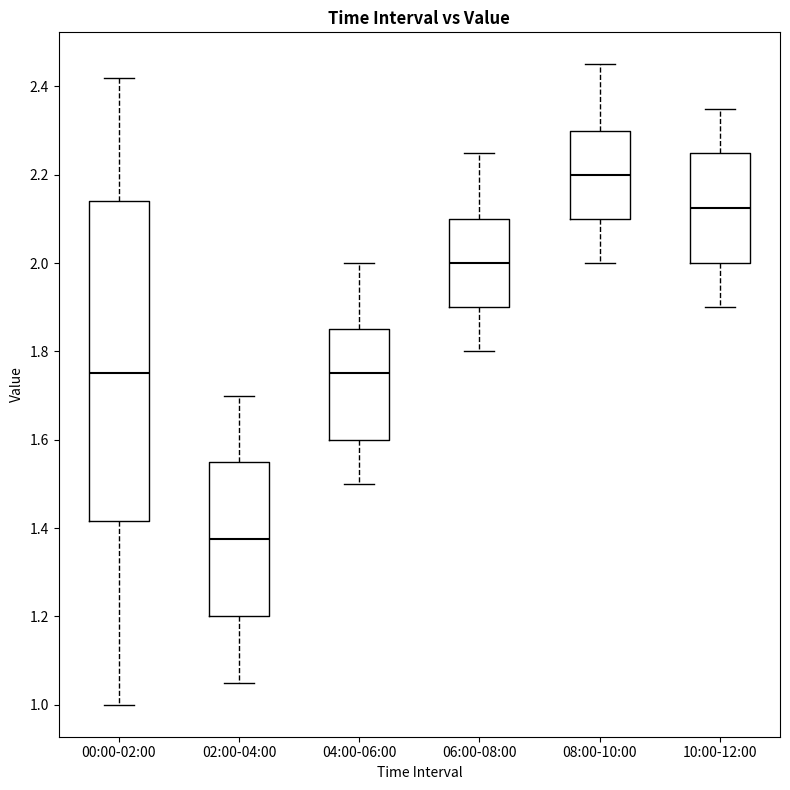

Reading left to right, read every box against the y-axis: the position of its median line, the range the box covers, and the ends of its whiskers. The values are not printed on the chart, so give them approximately, as read against the axis.

00:00-02:00: median 1.76, box 1.42 to 2.14, whiskers 1.00 to 2.42
02:00-04:00: median 1.38, box 1.20 to 1.56, whiskers 1.06 to 1.70
04:00-06:00: median 1.76, box 1.60 to 1.86, whiskers 1.50 to 2.00
06:00-08:00: median 2.00, box 1.90 to 2.10, whiskers 1.80 to 2.26
08:00-10:00: median 2.20, box 2.10 to 2.30, whiskers 2.00 to 2.46
10:00-12:00: median 2.12, box 2.00 to 2.26, whiskers 1.90 to 2.36